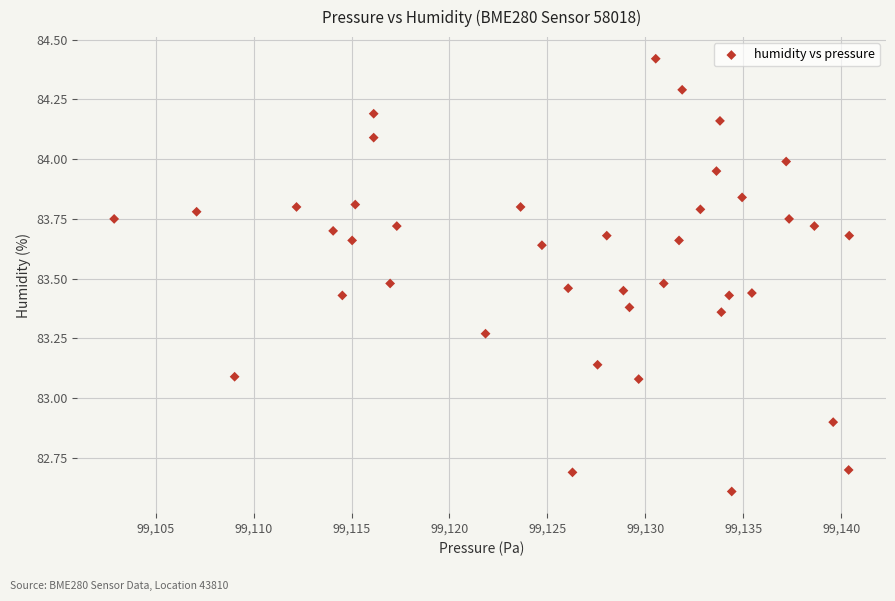

What is the range of X values (max minus min)?

37.5